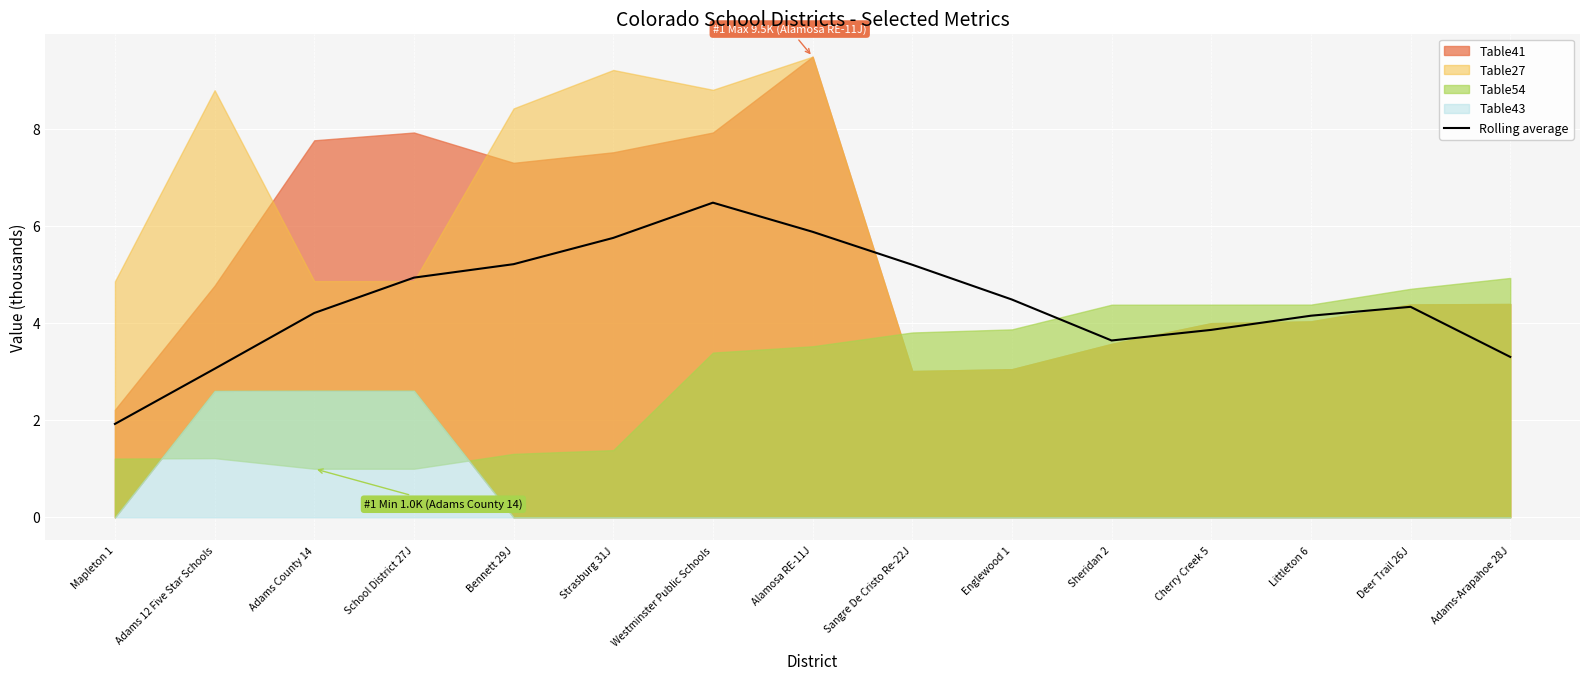

True or false: the data shows 7.3 at Littleton 6.

False